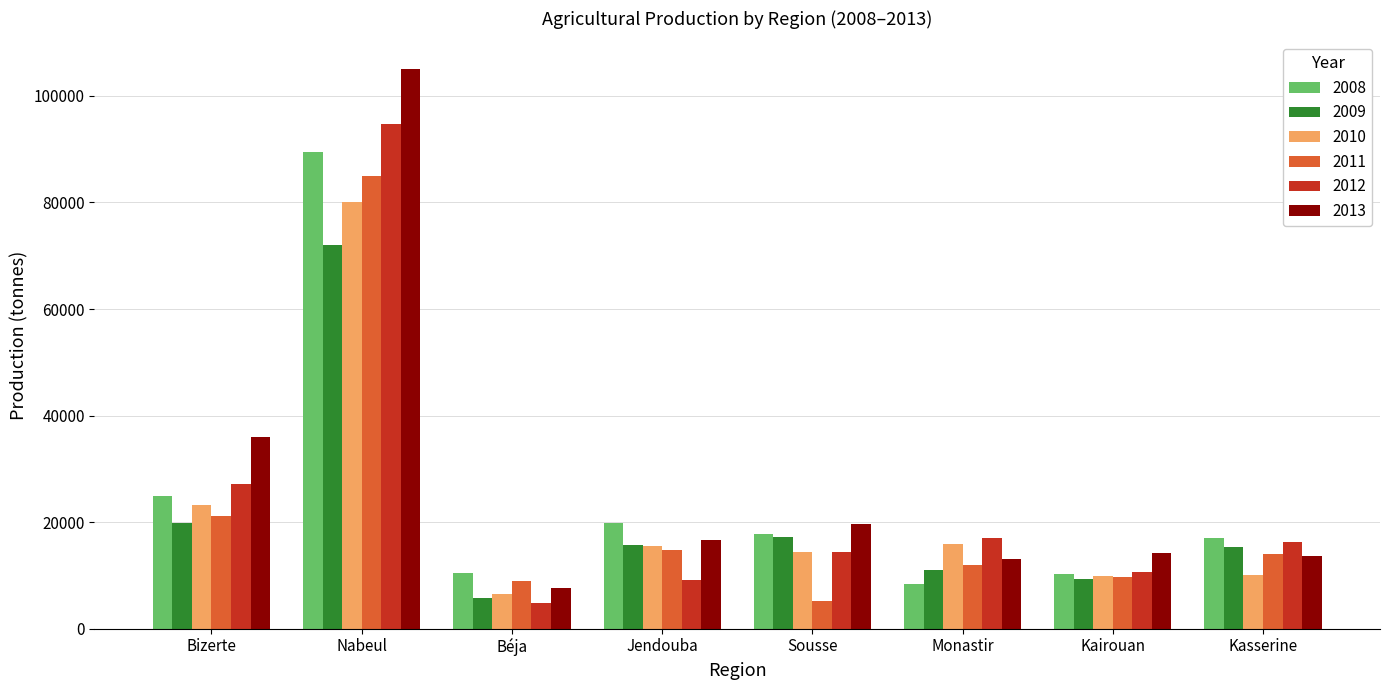

At which label is 2009 closest to 38900?

Bizerte